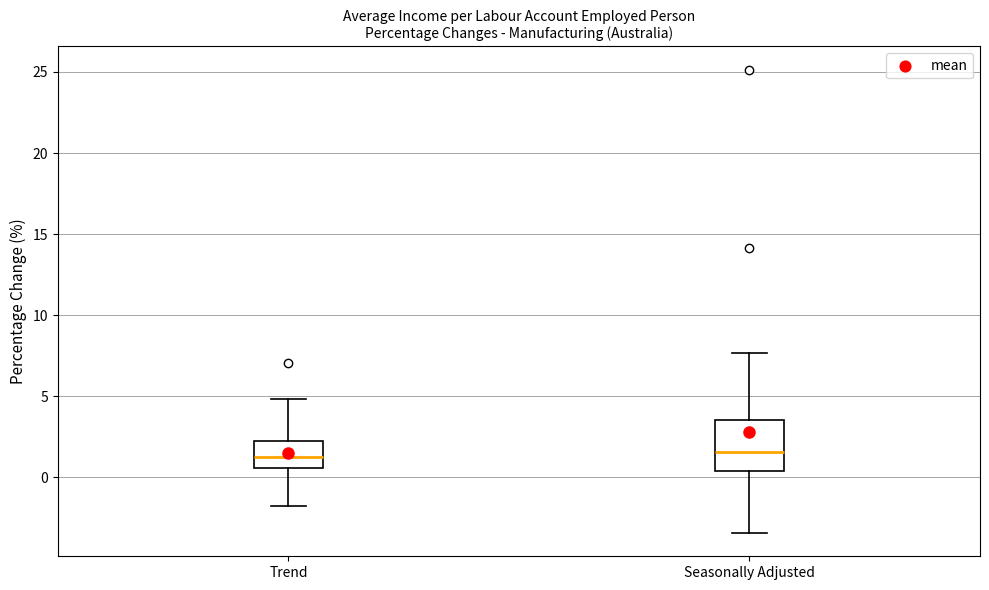

Which box is the tallest, from its lower edge to its upper edge?

Seasonally Adjusted